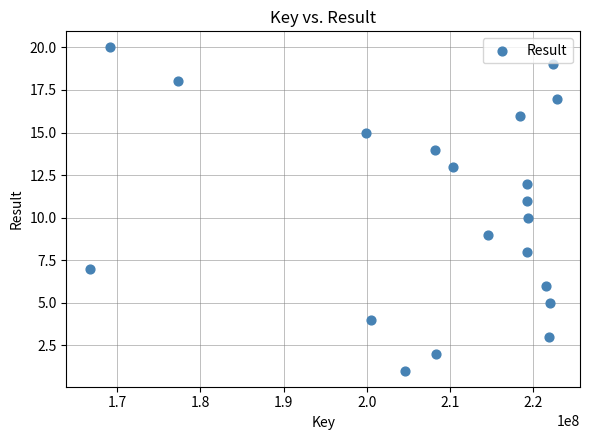

What is the range of X values (max minus min)?

56125295